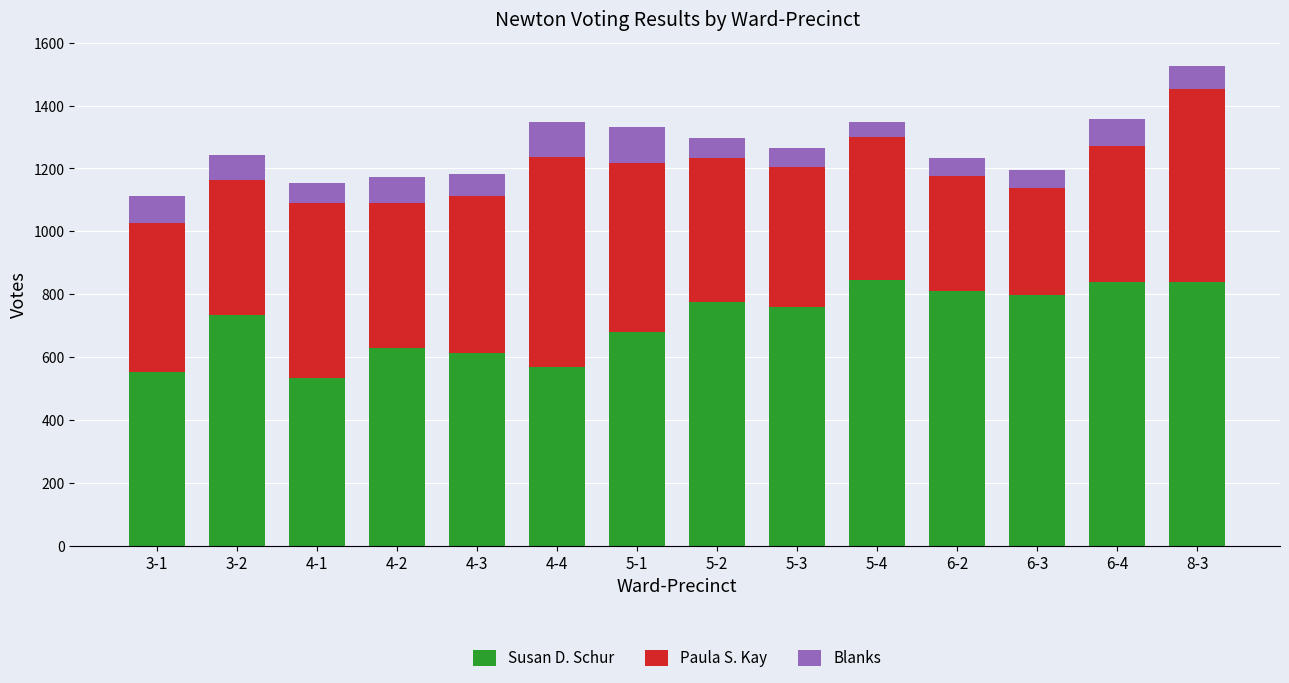

What is the lowest value of the Susan D. Schur series?

533